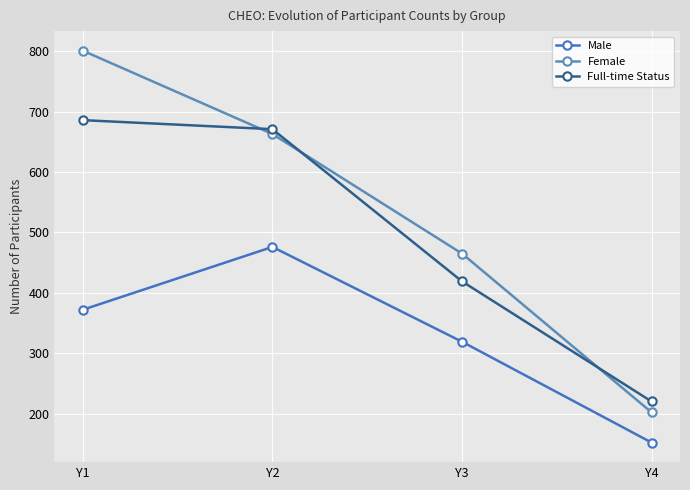

What is the value of the Full-time Status point at the 4th from the left?

220